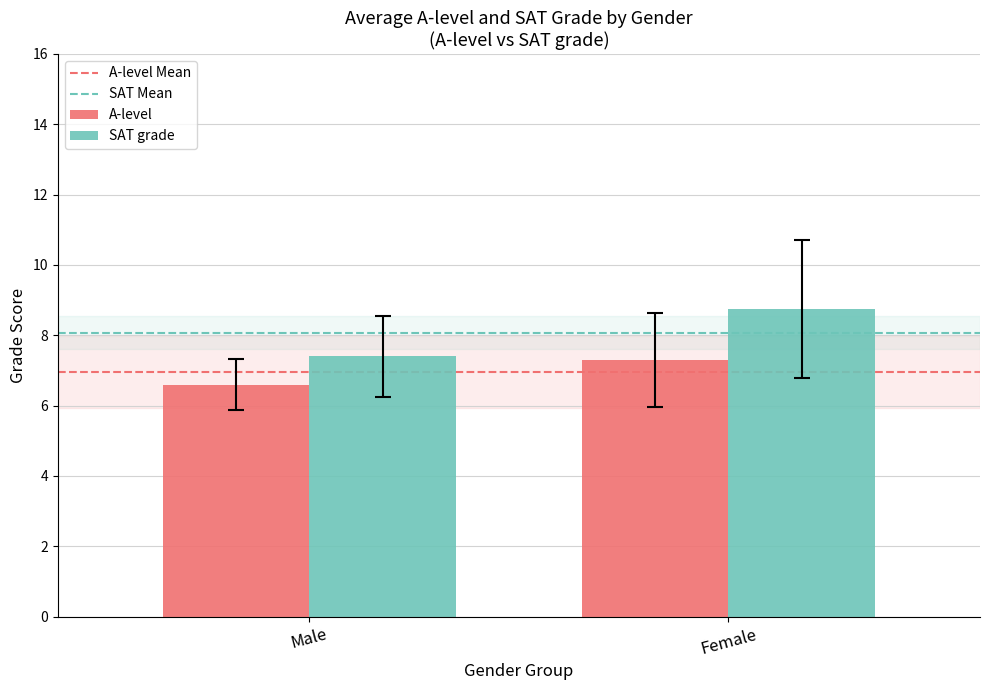

Reading left to right, what are all the values shown in this chart?

A-level: 6.6	7.3
SAT grade: 7.4	8.7